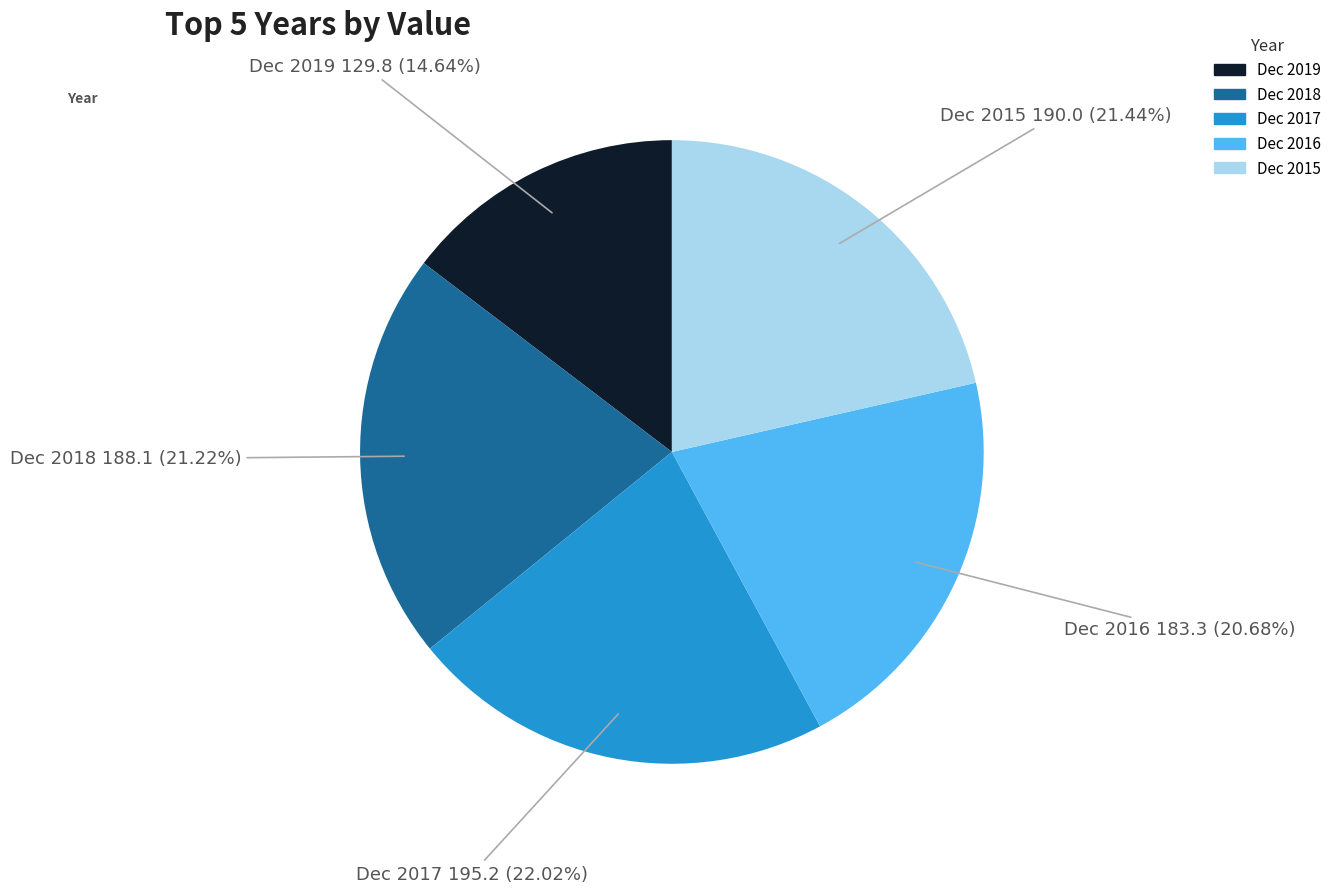

Is there any slice that represents more than half of the pie?

No